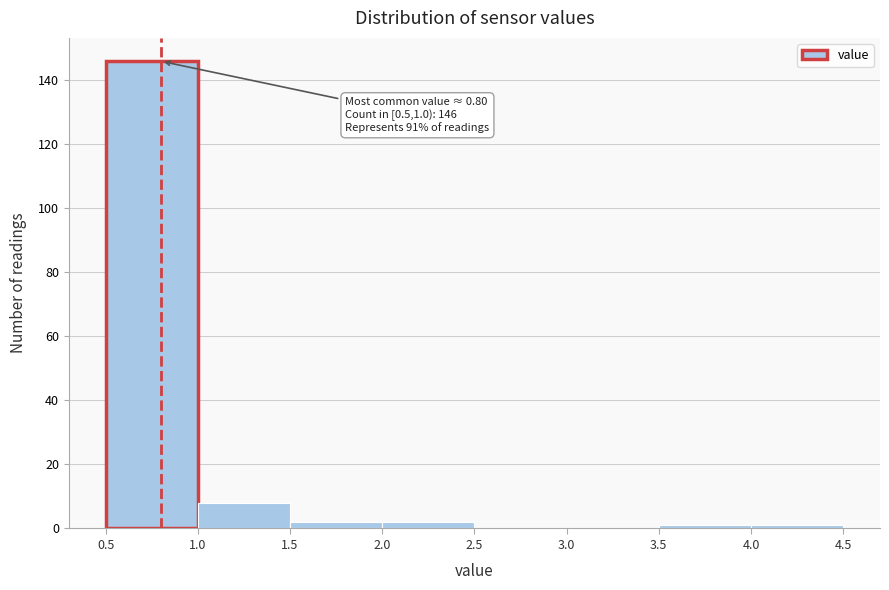

Which range on the x-axis has the tallest bar?

0.5 to 1.0